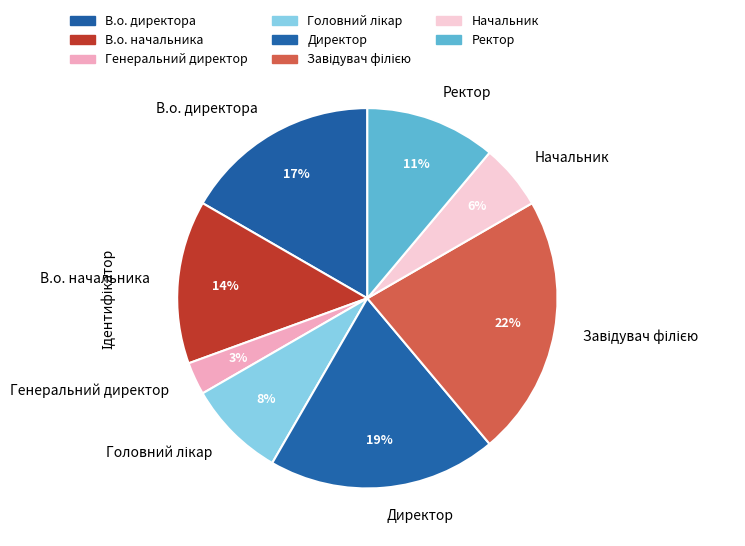

The В.о. начальника slice represents 23% of the pie. True or false?

False